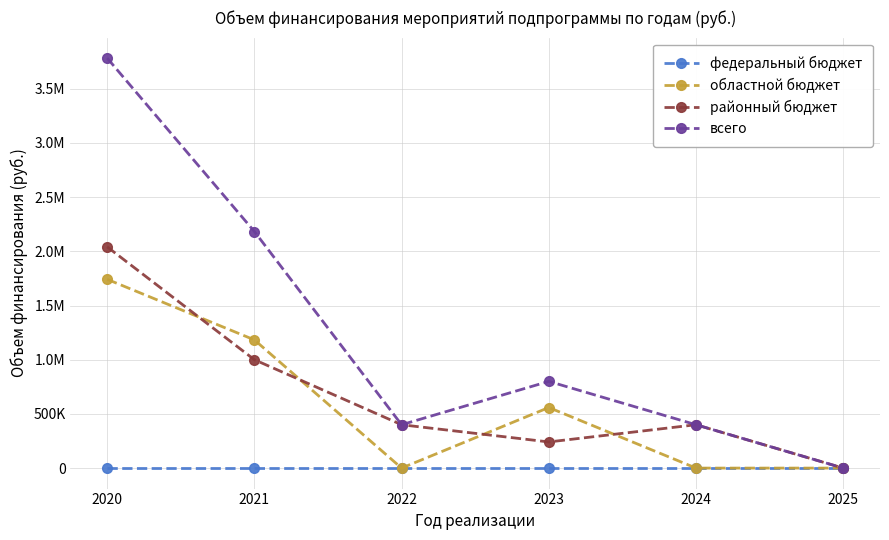

What are all the series names shown in the legend?

федеральный бюджет, областной бюджет, районный бюджет, всего